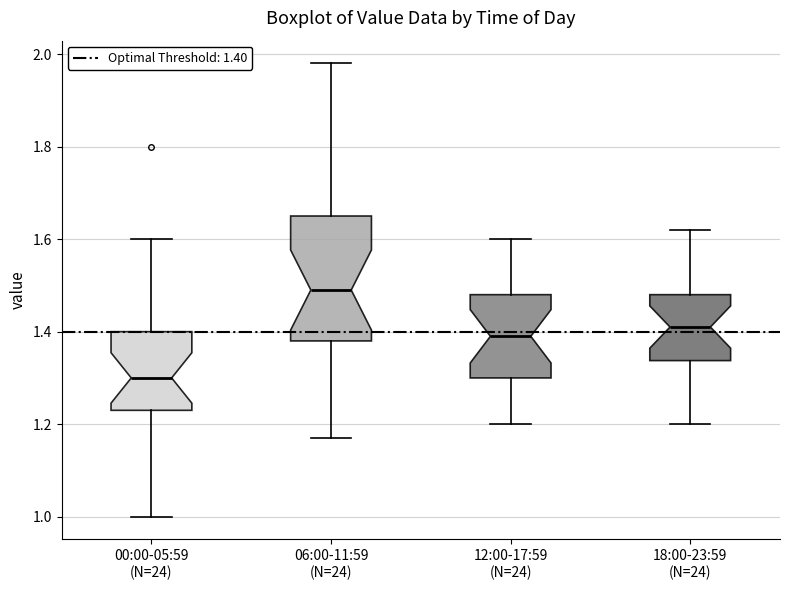

Comparing the boxes themselves (not the whiskers), which one is the tallest?

06:00-11:59 (N=24)